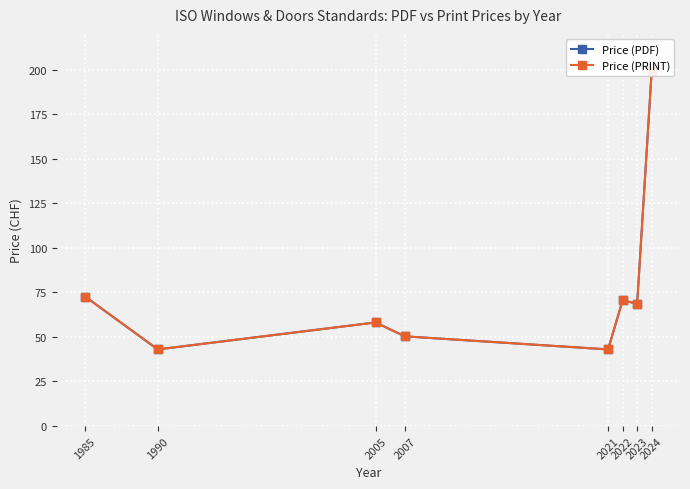

What is the difference between the maximum and minimum values in the Price (PRINT) series?

156.0